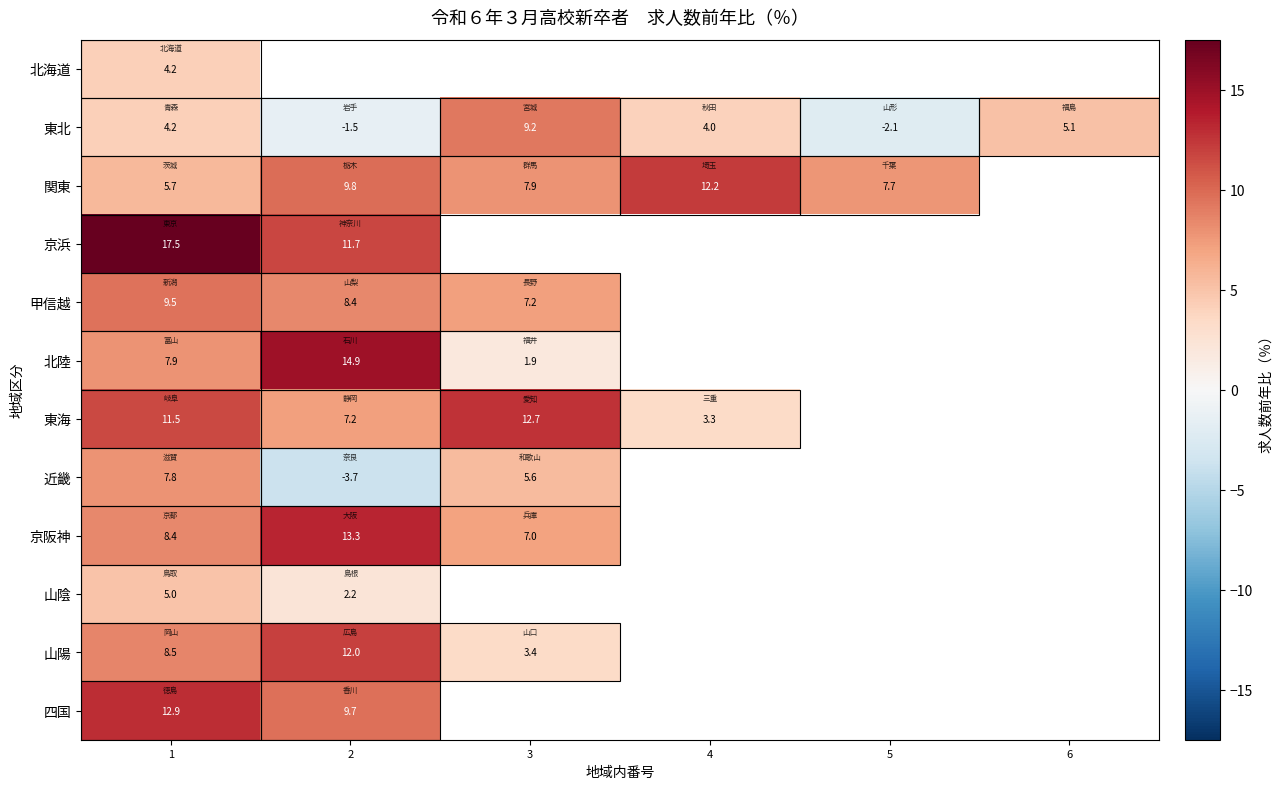

The value of 近畿 at 3 is 7.4. True or false?

False